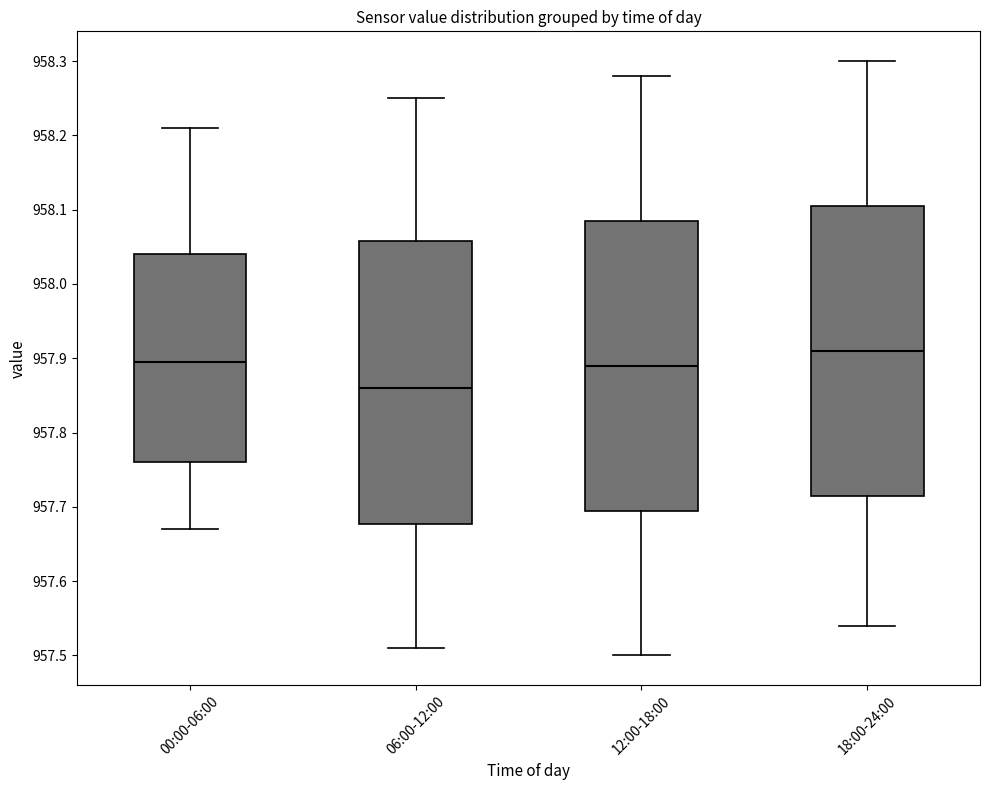

Reading left to right, transcribe this box plot: for each box, give where its median line is, the range the box spans, and where its two whiskers end, as read against the y-axis. The values are not printed on the chart, so give them approximately, as read against the axis.

00:00-06:00: median 957.90, box 957.76 to 958.04, whiskers 957.67 to 958.21
06:00-12:00: median 957.86, box 957.68 to 958.06, whiskers 957.51 to 958.25
12:00-18:00: median 957.89, box 957.70 to 958.09, whiskers 957.50 to 958.28
18:00-24:00: median 957.91, box 957.72 to 958.11, whiskers 957.54 to 958.30